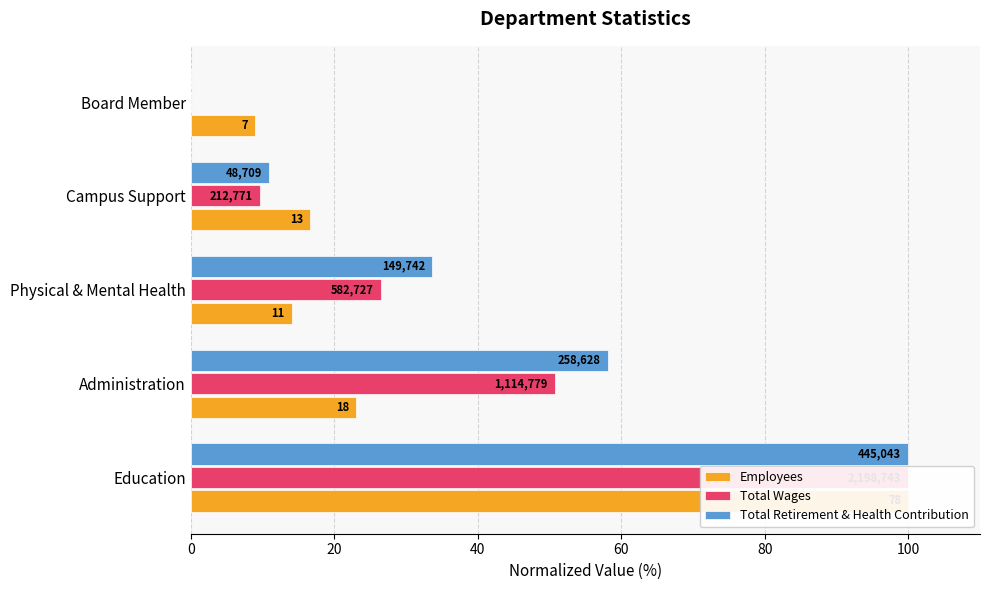

What is the spread (max minus min) of values at Physical & Mental Health?

19.5